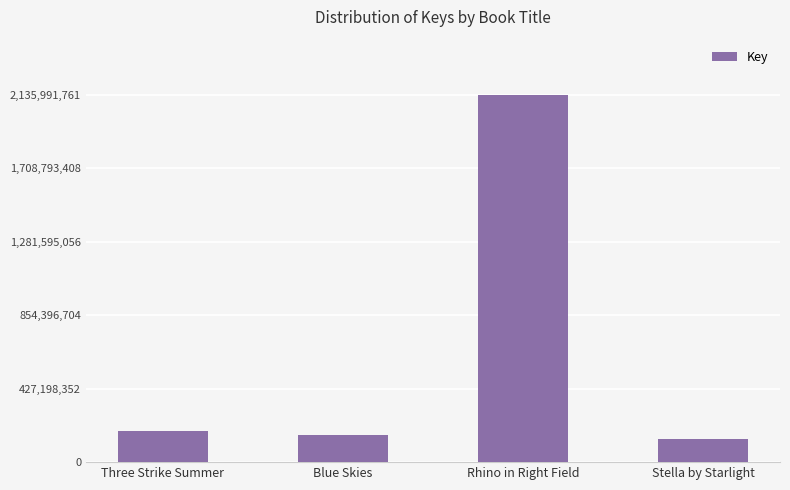

How many bars are there in total?

4